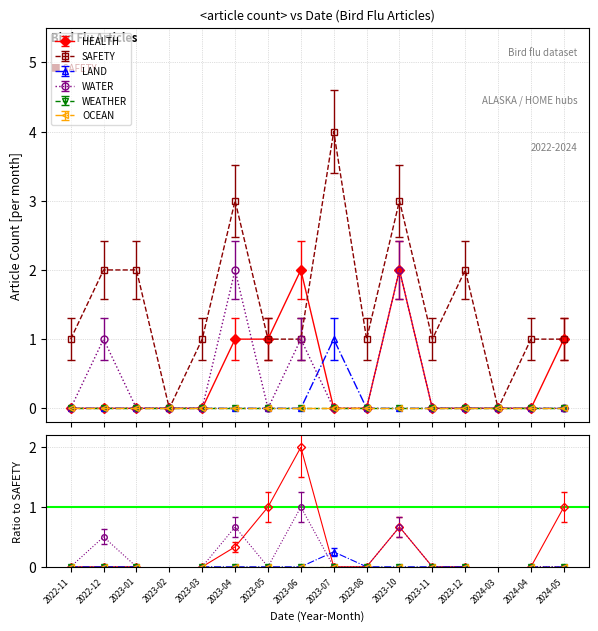

What is the label of the 16th point from the left?

2024-05